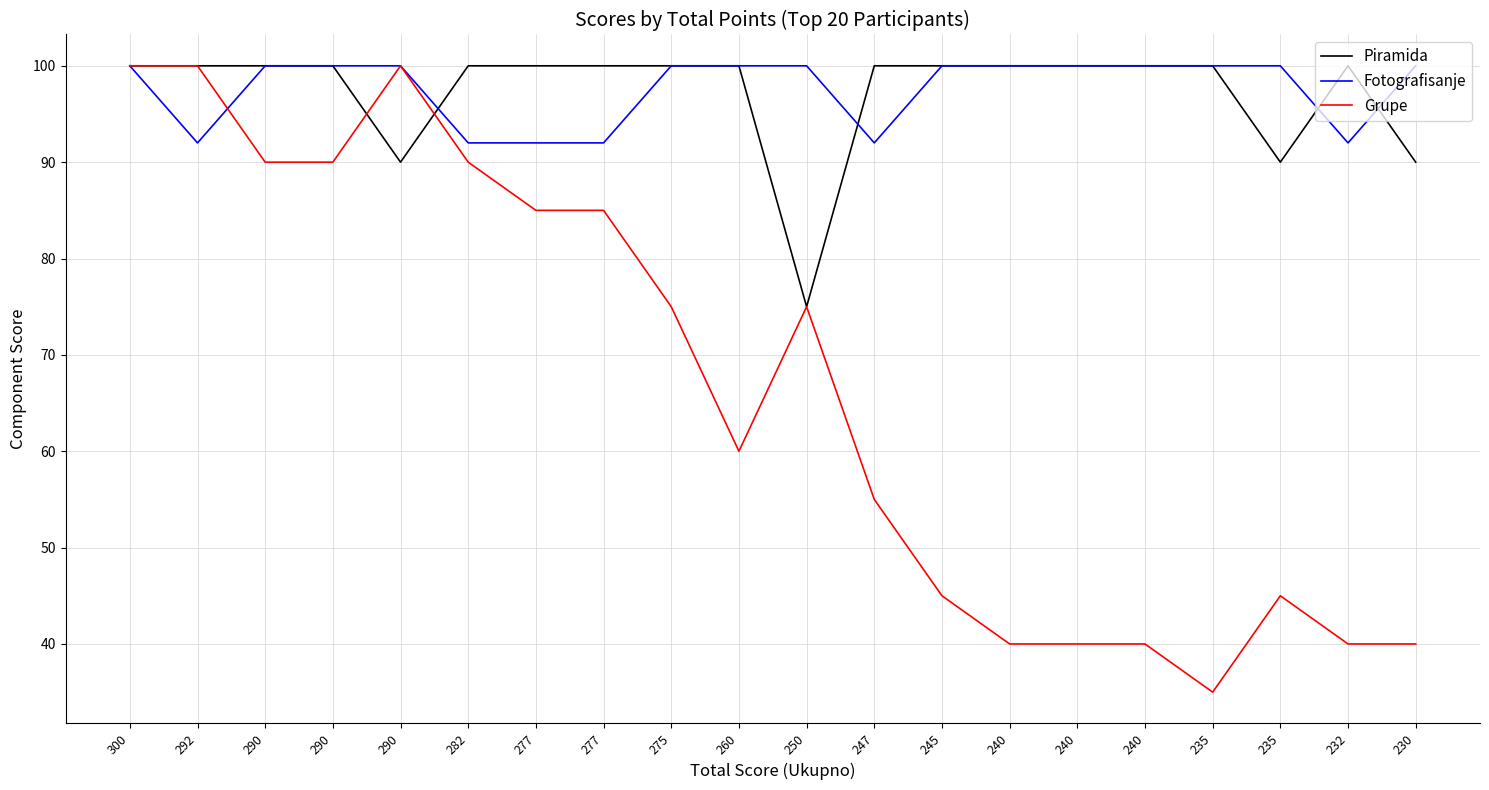

Between 230 and 235, which is larger?

230